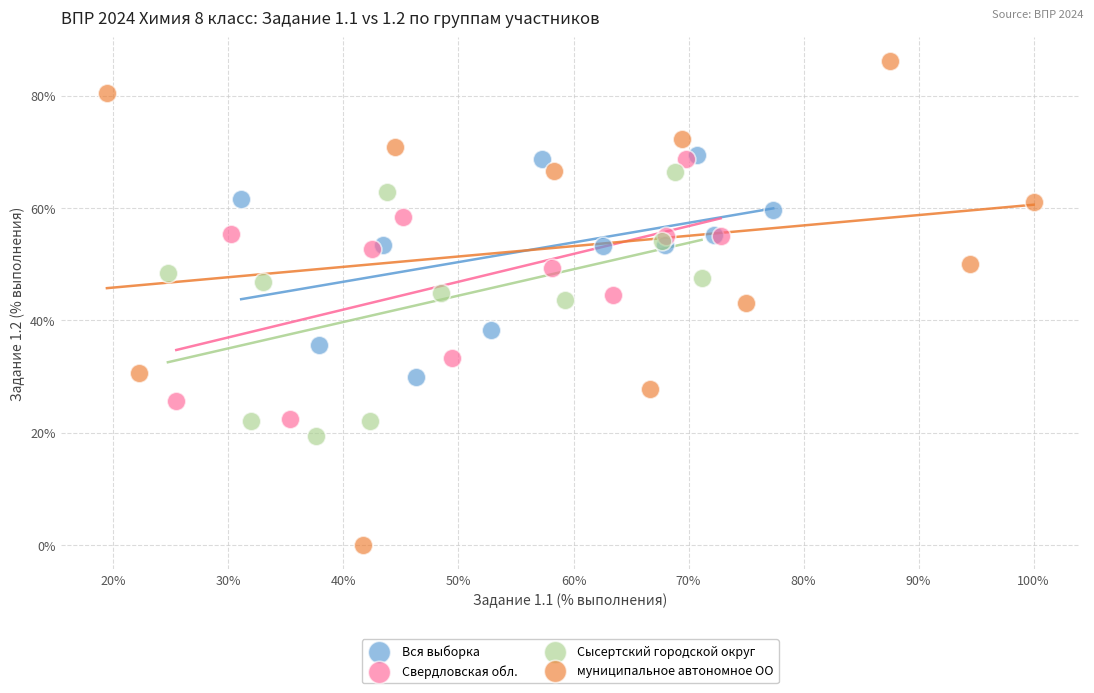

Which series contains the highest Y value?

муниципальное автономное ОО